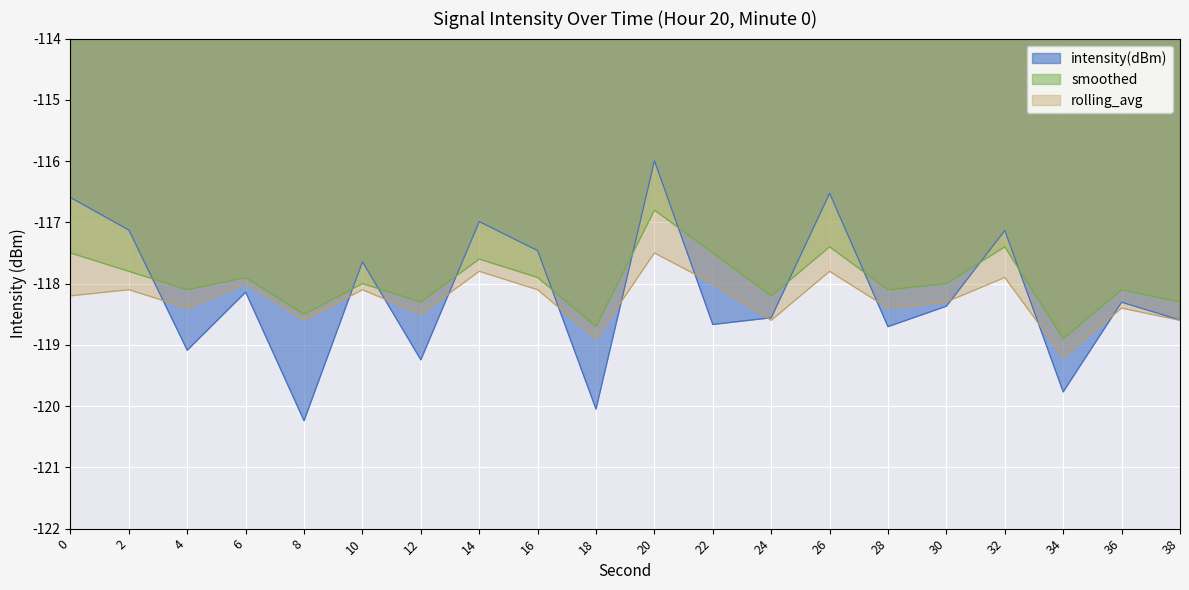

The smoothed series shows -116.8 at 20. True or false?

True